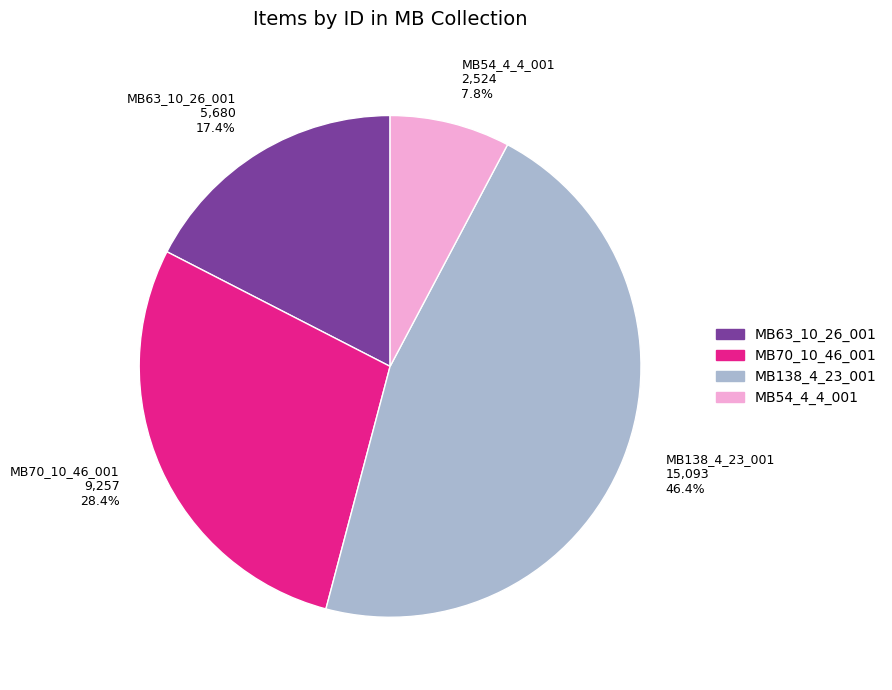

How much of the chart is everything except MB63_10_26_001?

82.6%